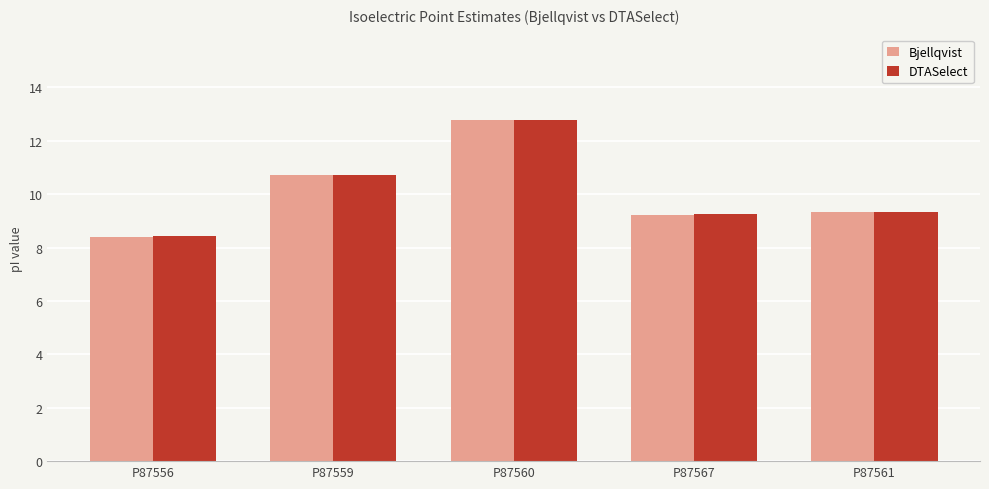

How many bars are there in total?

10